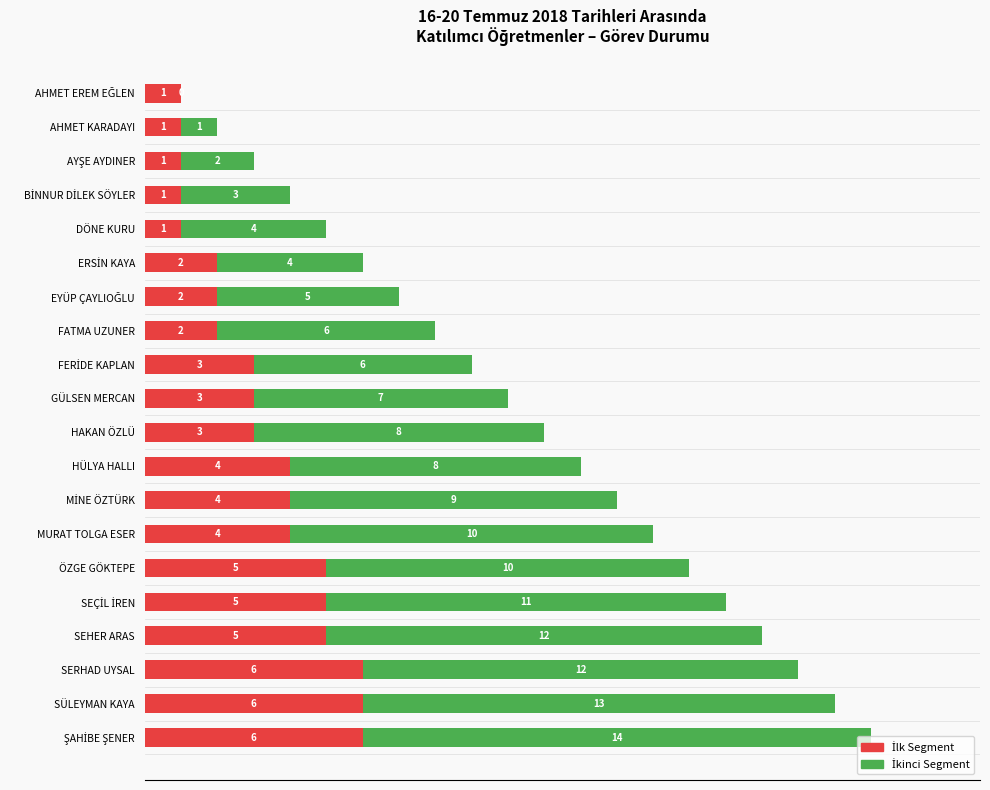

What is the total value across all series at SÜLEYMAN KAYA?

19